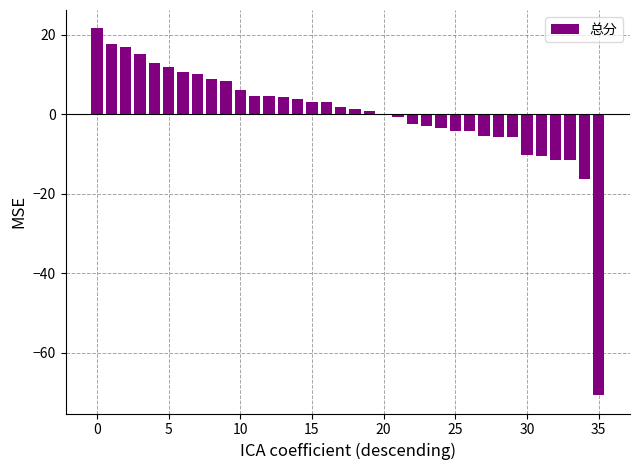

What is the greatest value displayed?

21.6